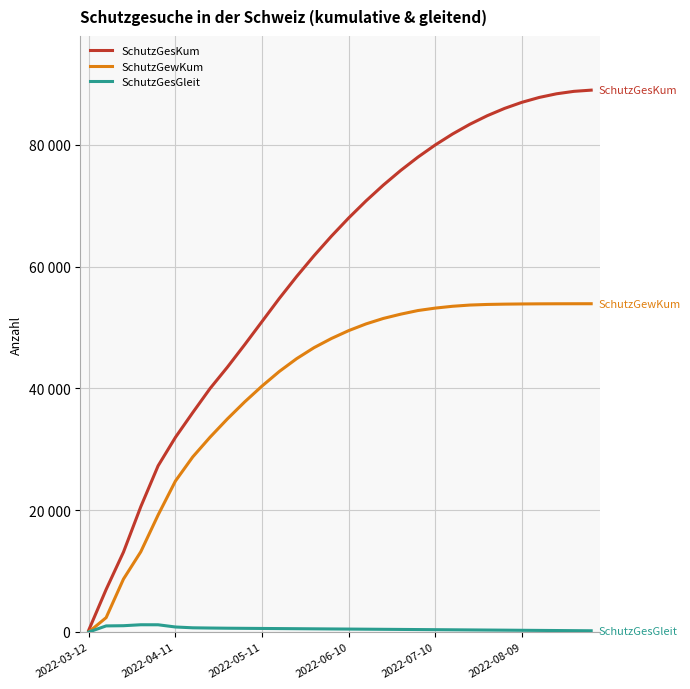

At which label does SchutzGesKum reach its minimum?

2022-03-12